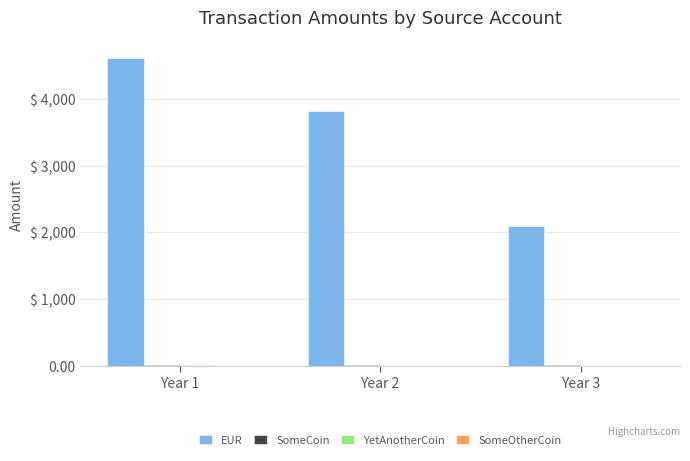

Reading left to right, transcribe all the data shown in this chart.

EUR: 4609.6	3820.4	2100.2
SomeCoin: 16.8	12.5	8.9
YetAnotherCoin: 6.0	2.1	1.0
SomeOtherCoin: 2.1	1.5	1.3